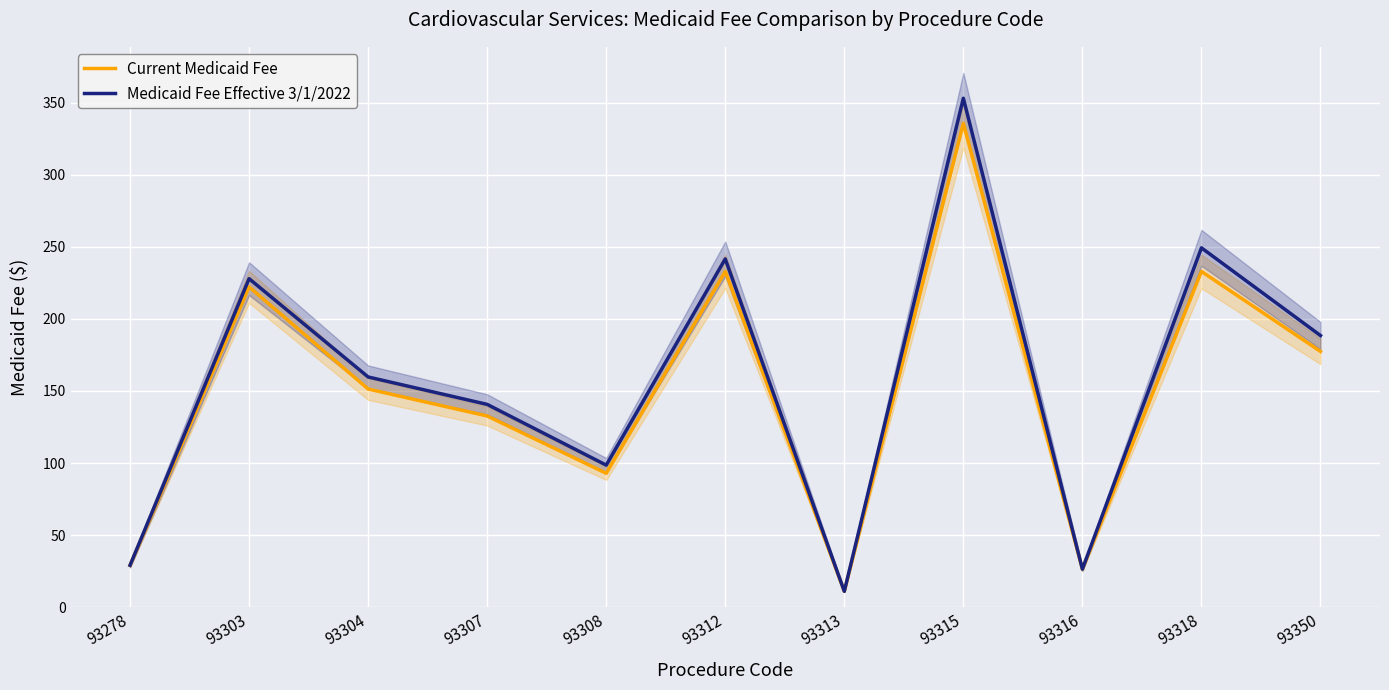

Which category has the highest value in the Medicaid Fee Effective 3/1/2022 series?

93315